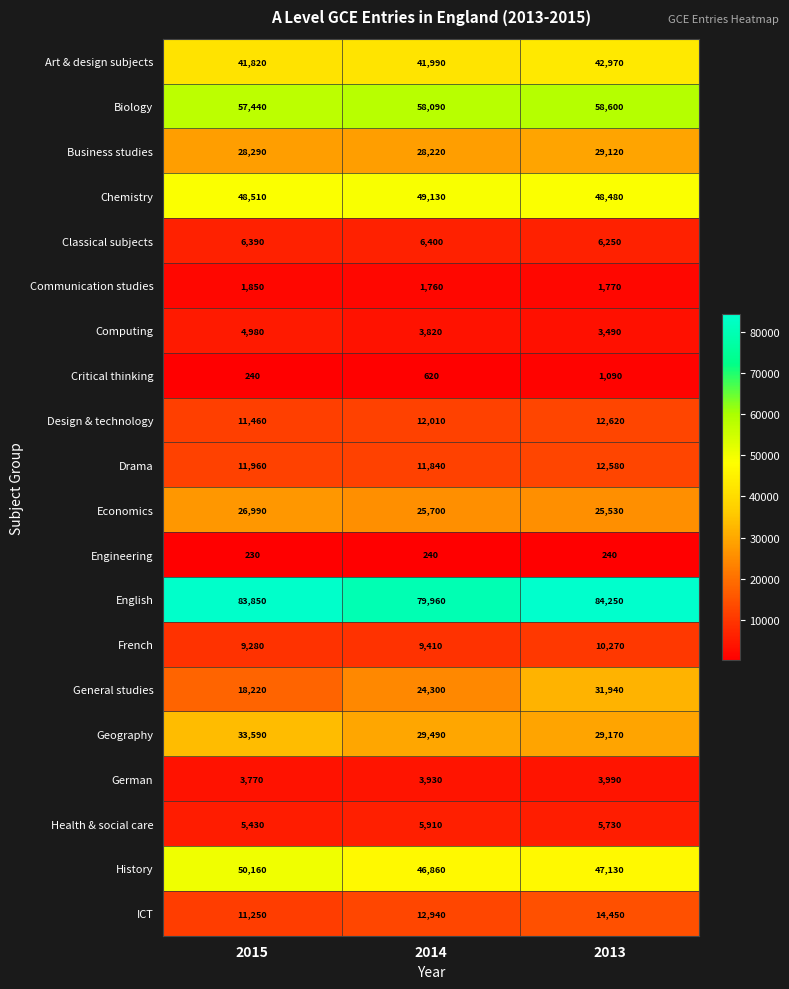

At which label is Communication studies closest to 1805?

2013